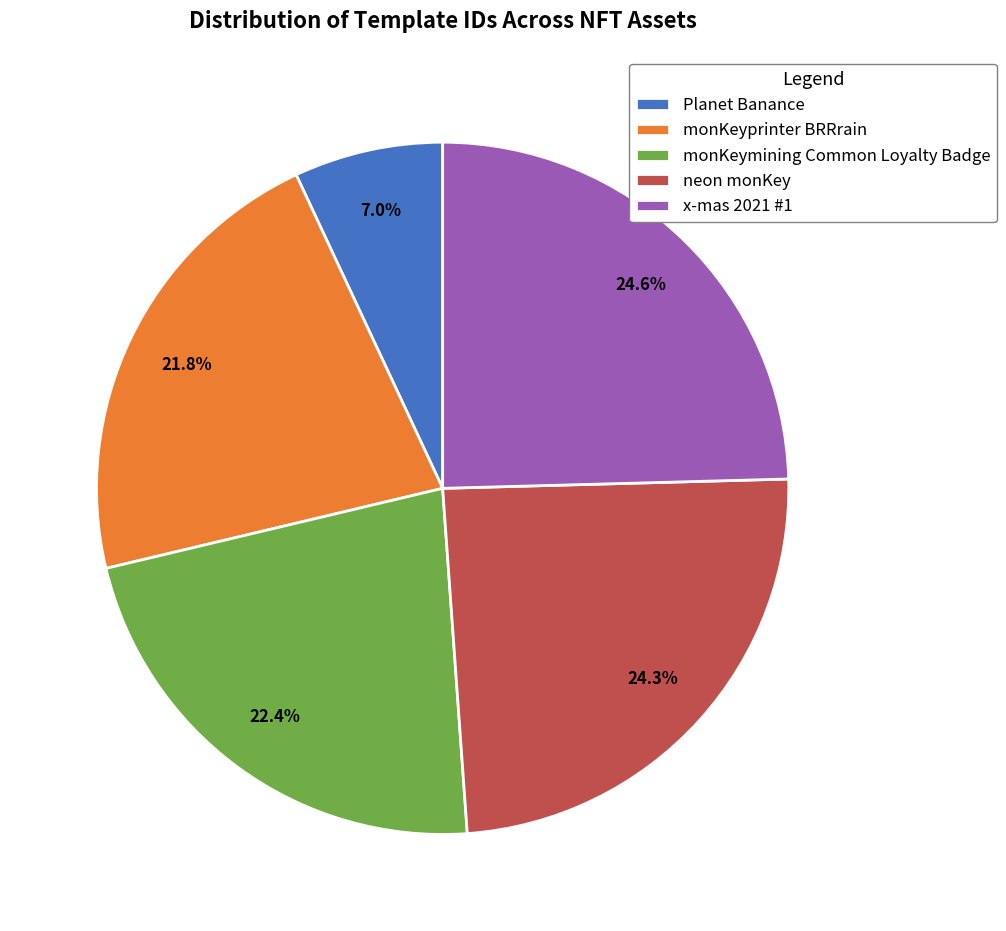

Does monKeyprinter BRRrain represent more than half of the total?

No